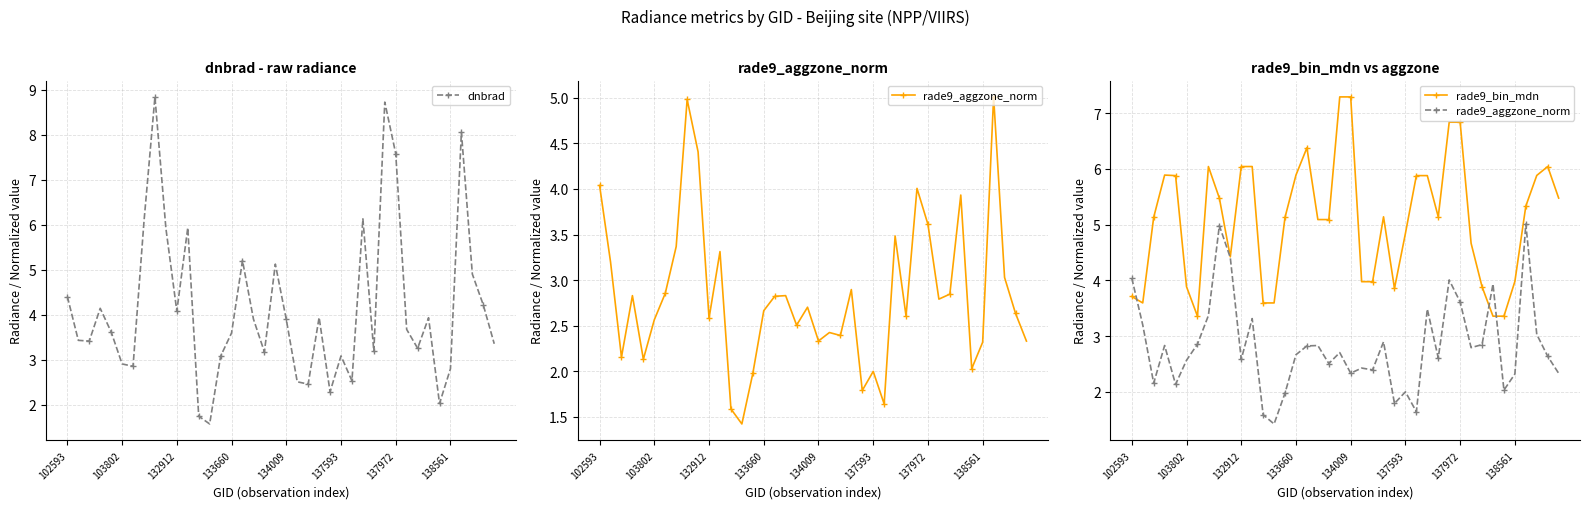

True or false: dnbrad and rade9_bin_mdn intersect in this chart.

True